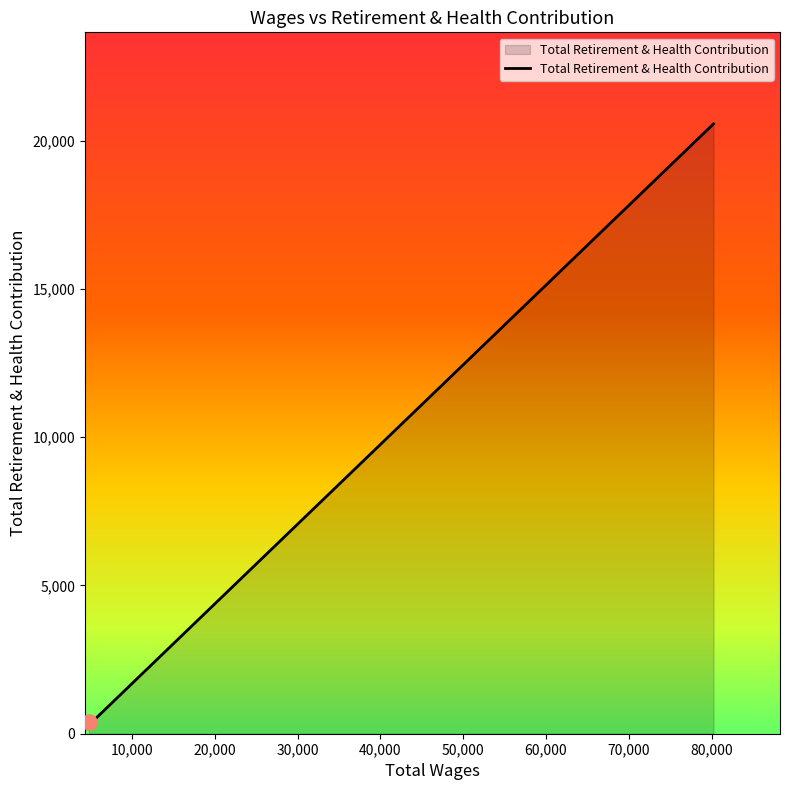

What is the maximum value shown in the chart?

20563